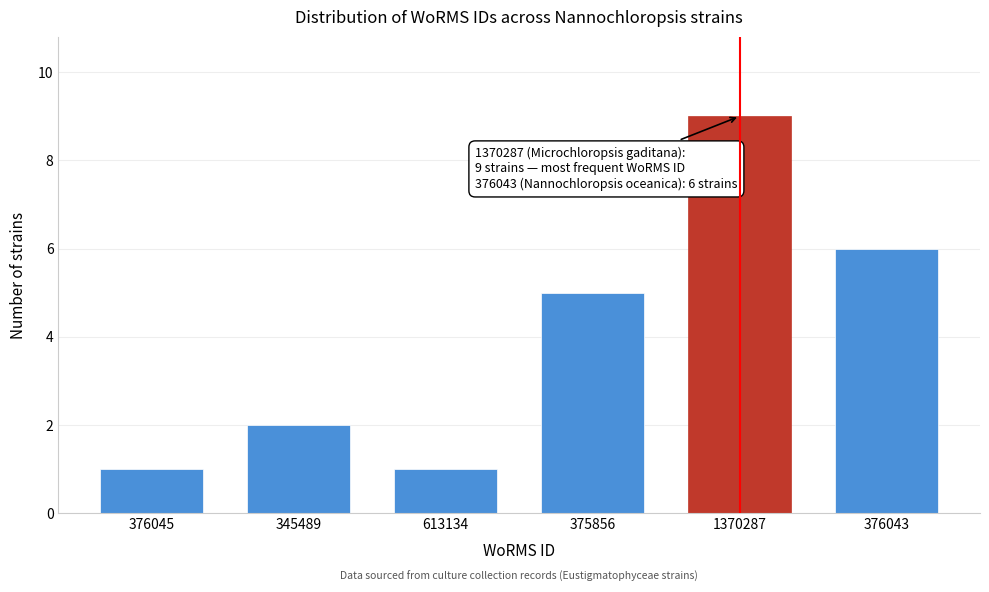

Reading left to right, list all the values displayed in this chart.

1	2	1	5	9	6